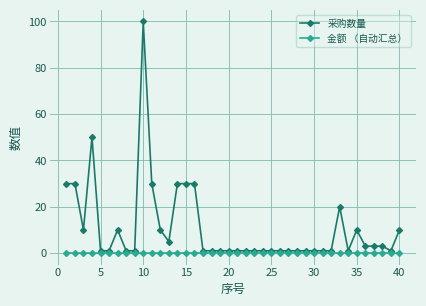

True or false: 金额 （自动汇总） and 采购数量 intersect in this chart.

False